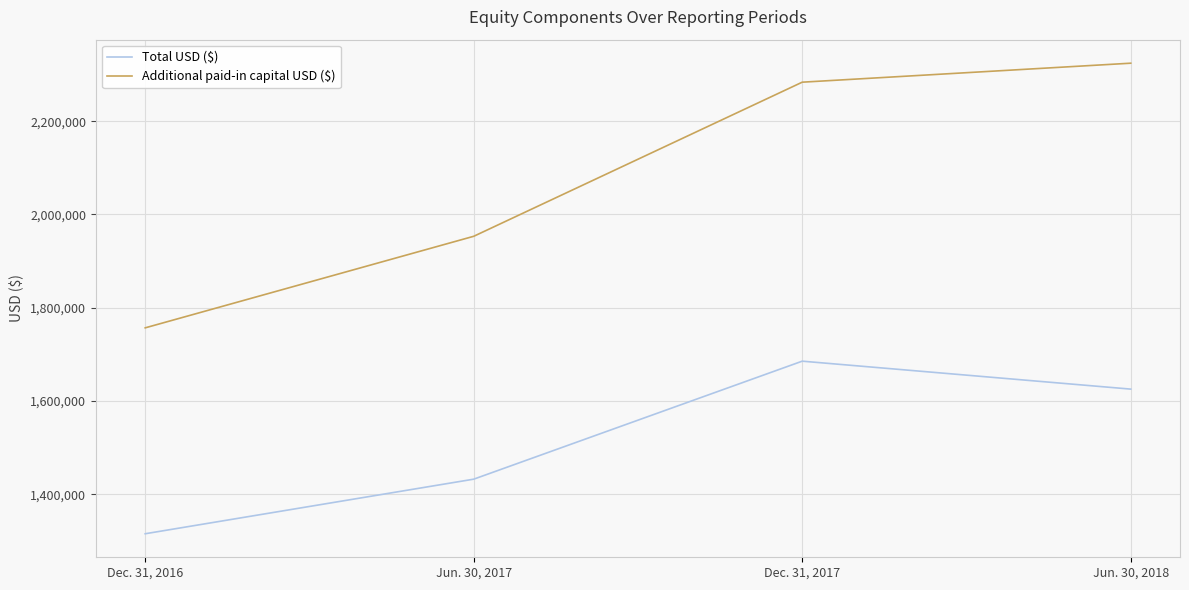

List the series in order of their peak value, lowest first.

Total USD ($), Additional paid-in capital USD ($)